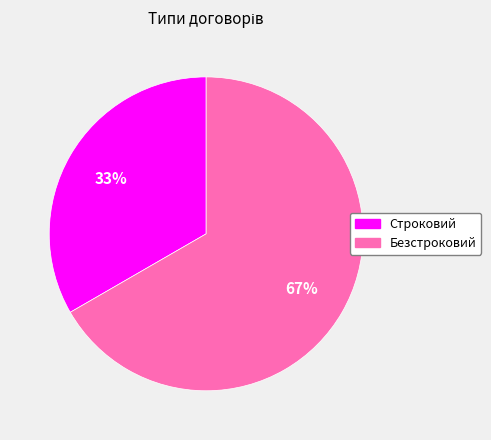

Combined, do Безстроковий and Строковий account for over 50%?

Yes